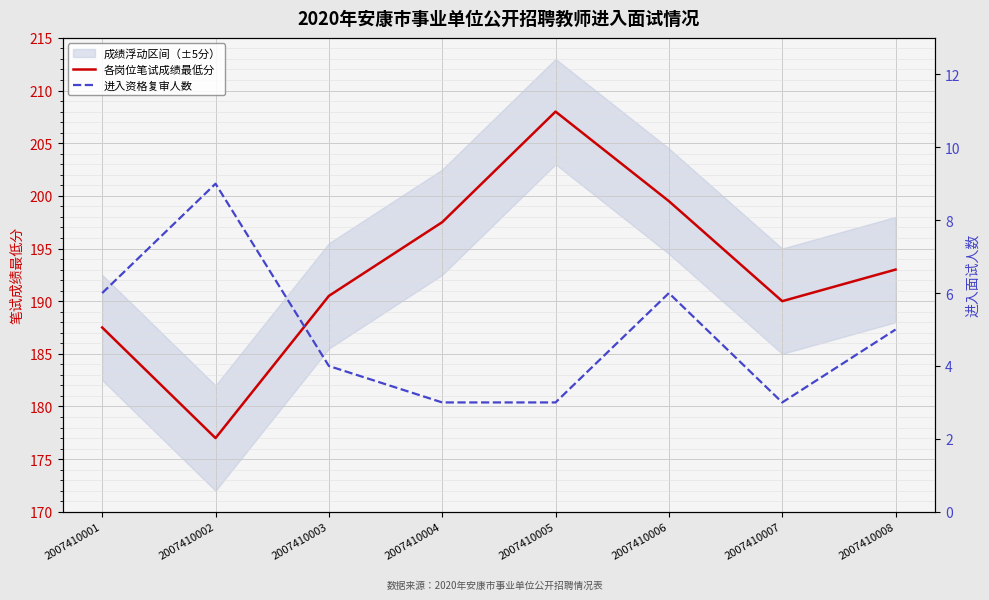

How many lines are shown in the chart?

2